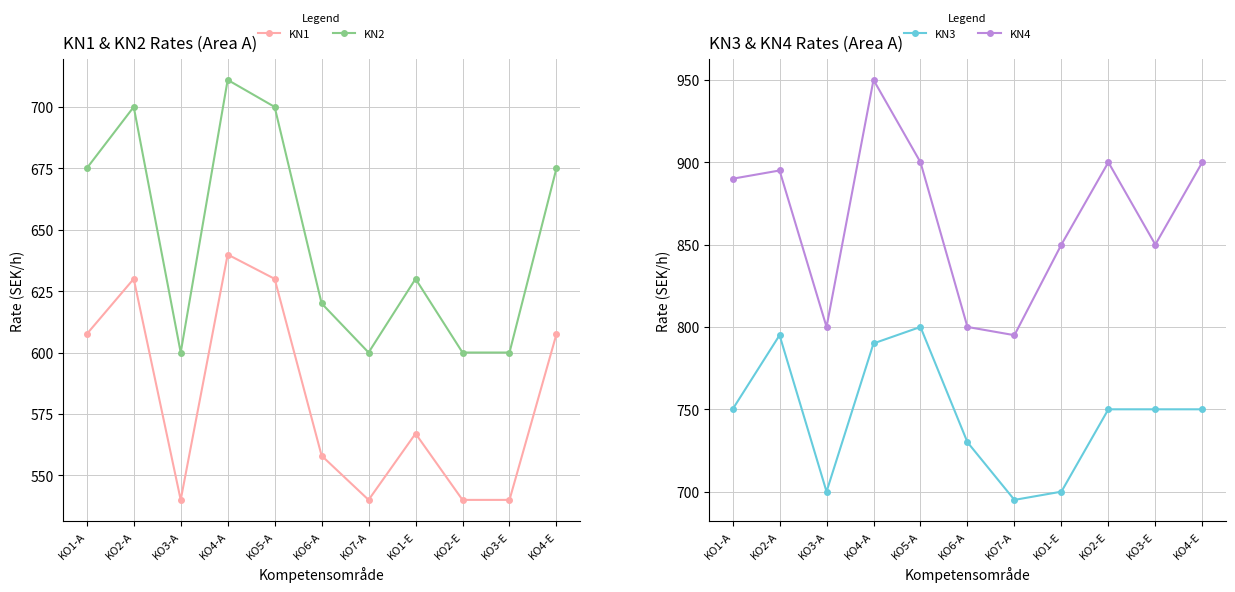

Where is the first local minimum for KN2?

KO3-A